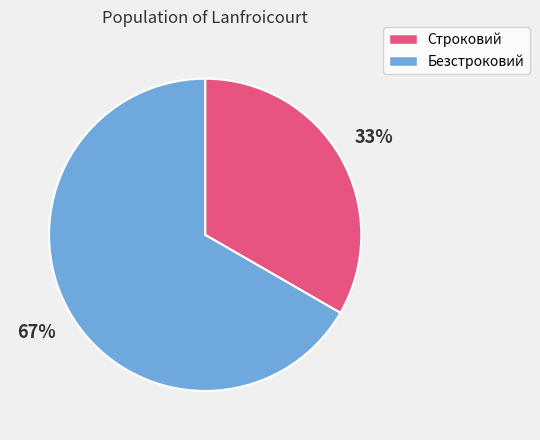

How many segments does this pie chart have?

2